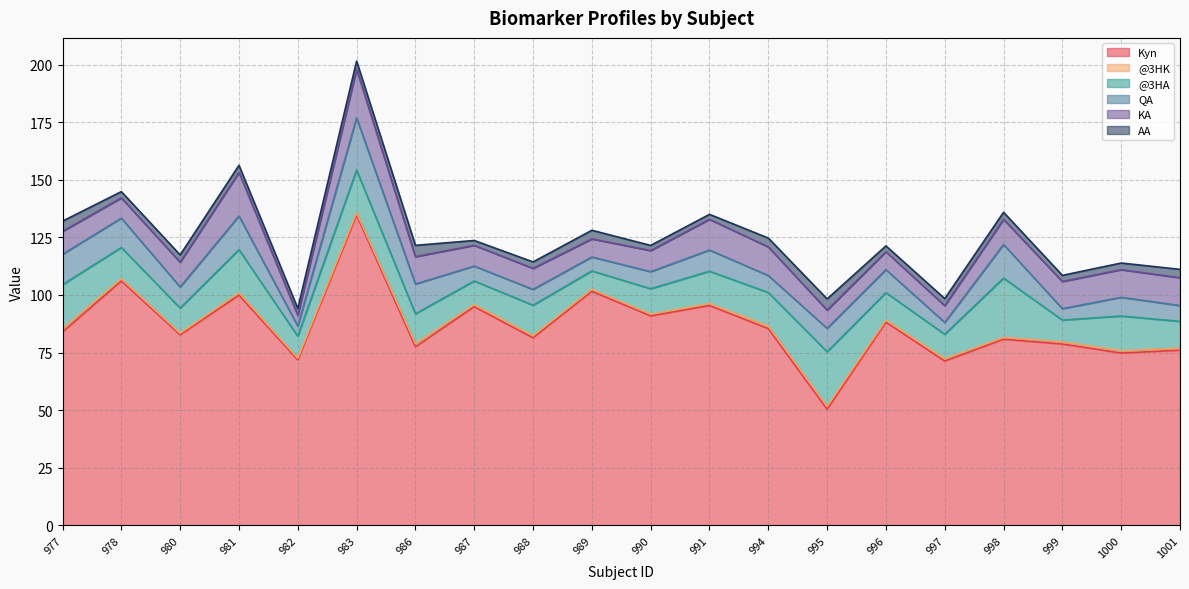

Which series changed the most between 987 and 998?

@3HA